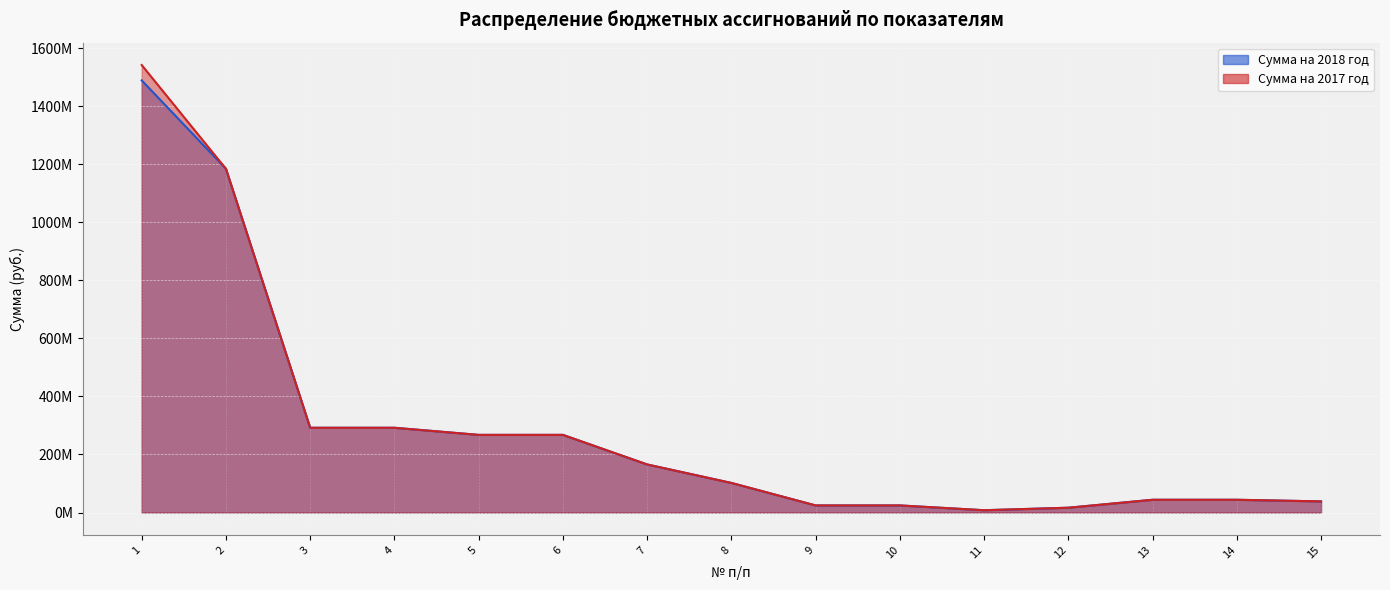

The Сумма на 2017 год series shows 292048977.1 at 3. True or false?

True